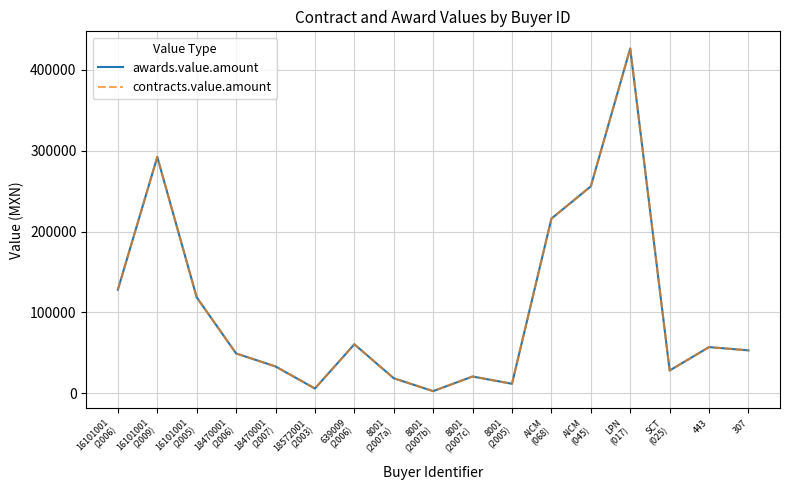

Is this an area chart (filled region under the line)?

No